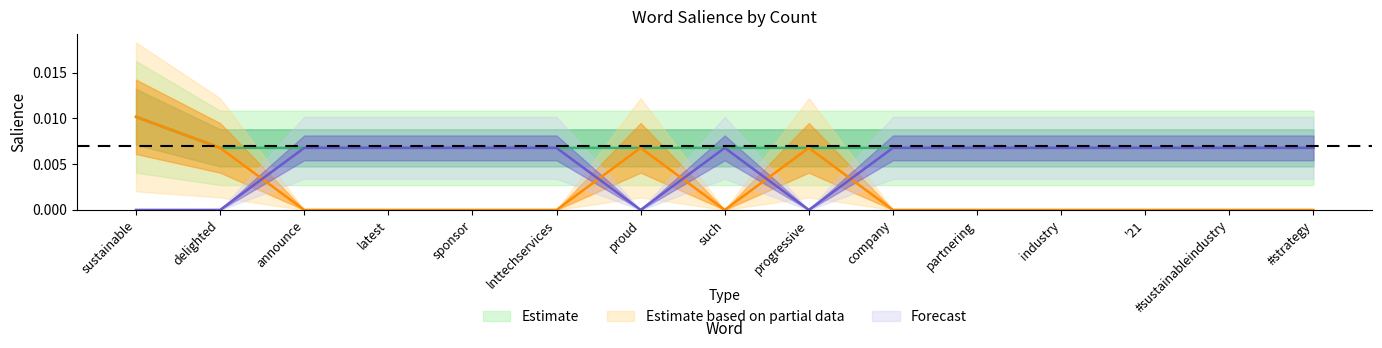

The value of counts at #sustainableindustry is 0.0. True or false?

False